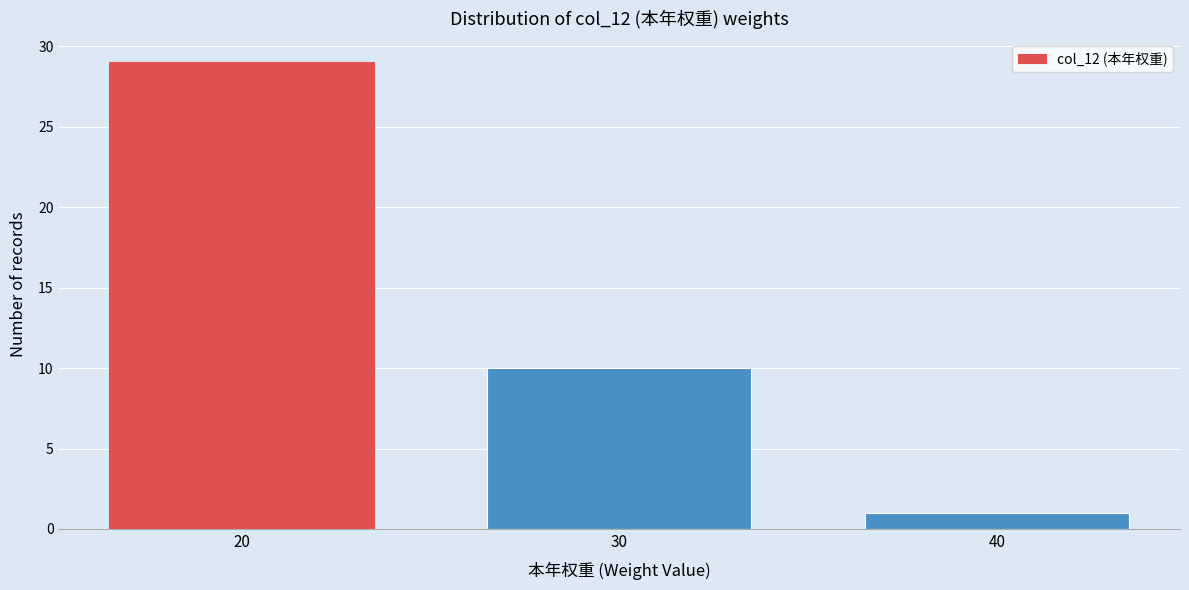

Reading right to left, transcribe all the data shown in this chart.

1	10	29